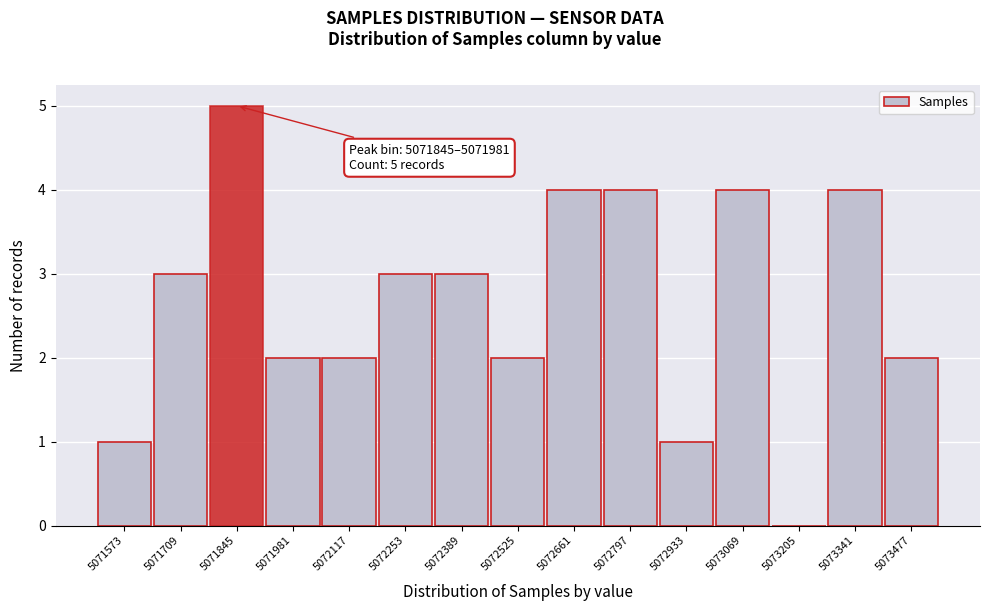

Reading left to right, transcribe all the data shown in this chart.

5071573=1	5071709=3	5071845=5	5071981=2	5072117=2	5072253=3	5072389=3	5072525=2	5072661=4	5072797=4	5072933=1	5073069=4	5073205=0	5073341=4	5073477=2